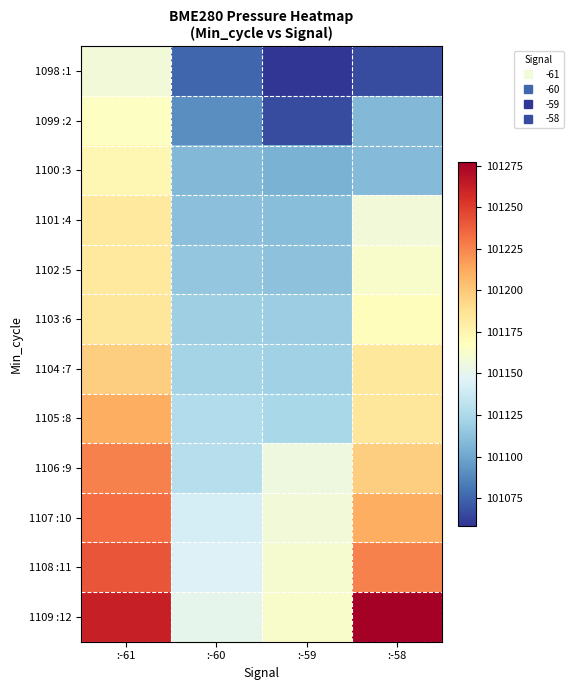

Which series has the largest total across all categories?

1109 :12